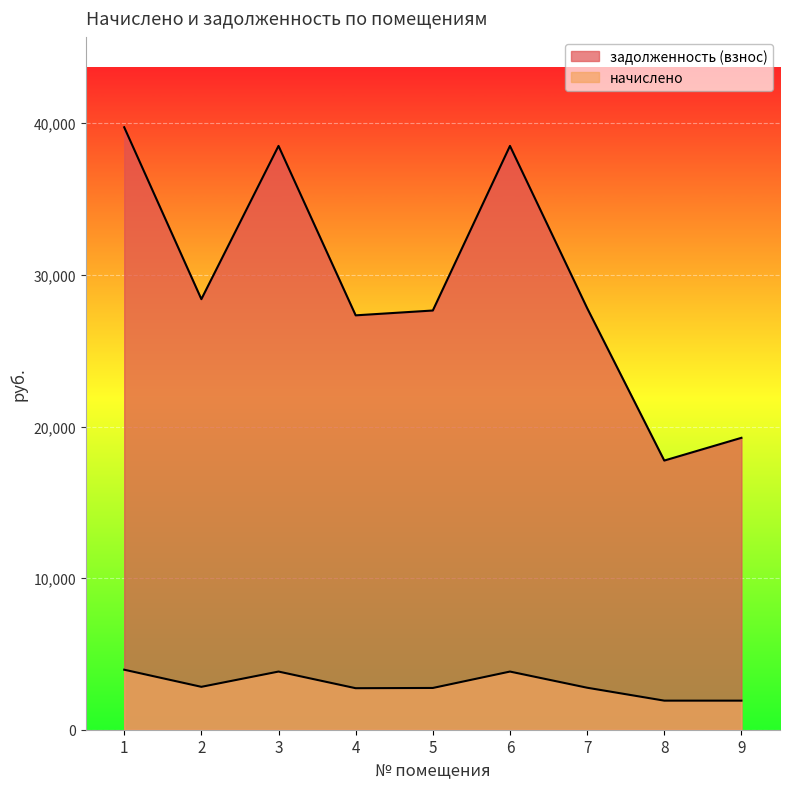

Reading right to left, what are all the values shown in this chart?

начислено: 1918.1	1918.1	2770.6	3836.2	2754.5	2738.6	3836.2	2829.2	3958.7
задолженность (взнос): 19254.2	17754.2	27811.7	38508.5	27651.4	27332.5	38508.5	28400.0	39738.6